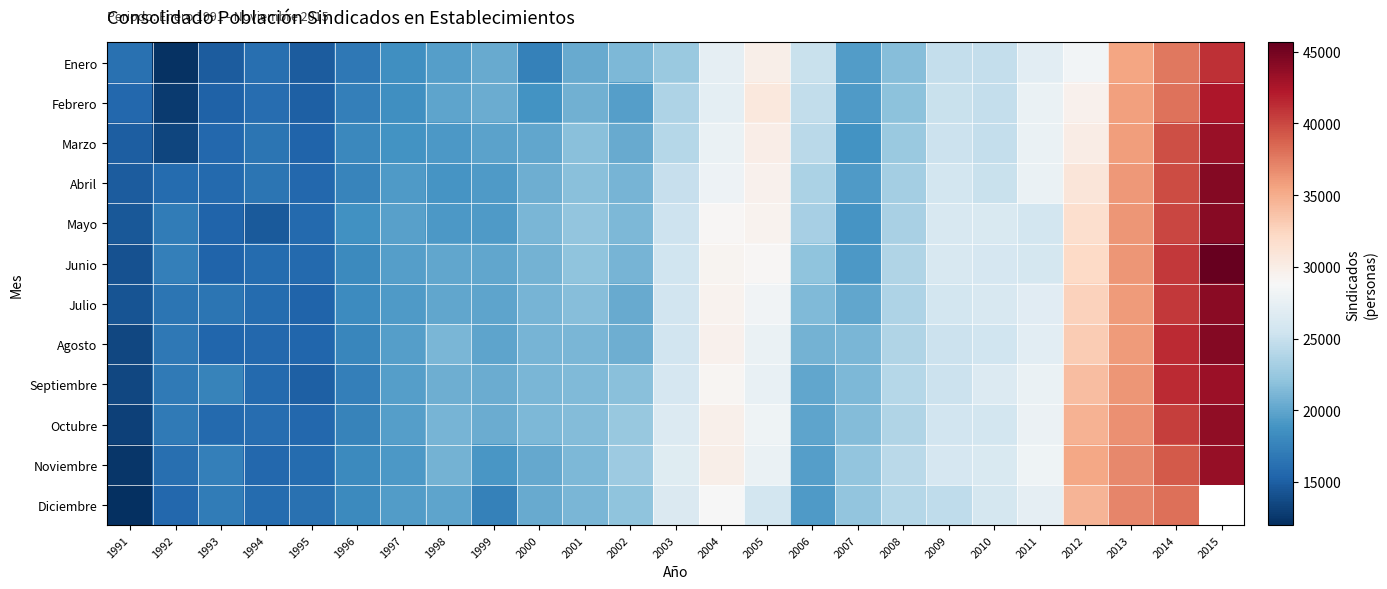

Rank the series by their maximum value, from highest to lowest.

Junio, Abril, Agosto, Mayo, Julio, Octubre, Noviembre, Marzo, Septiembre, Febrero, Enero, Diciembre